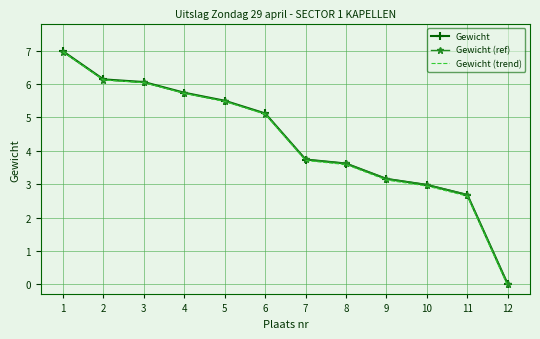

What are all the series names shown in the legend?

Gewicht, Gewicht (ref), Gewicht (trend)